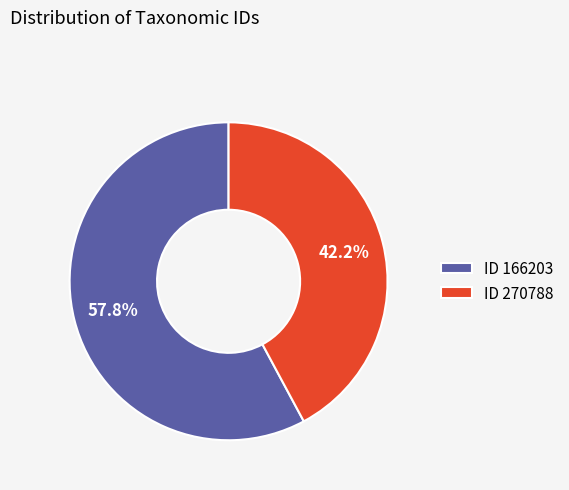

Which slice is the largest?

ID 166203